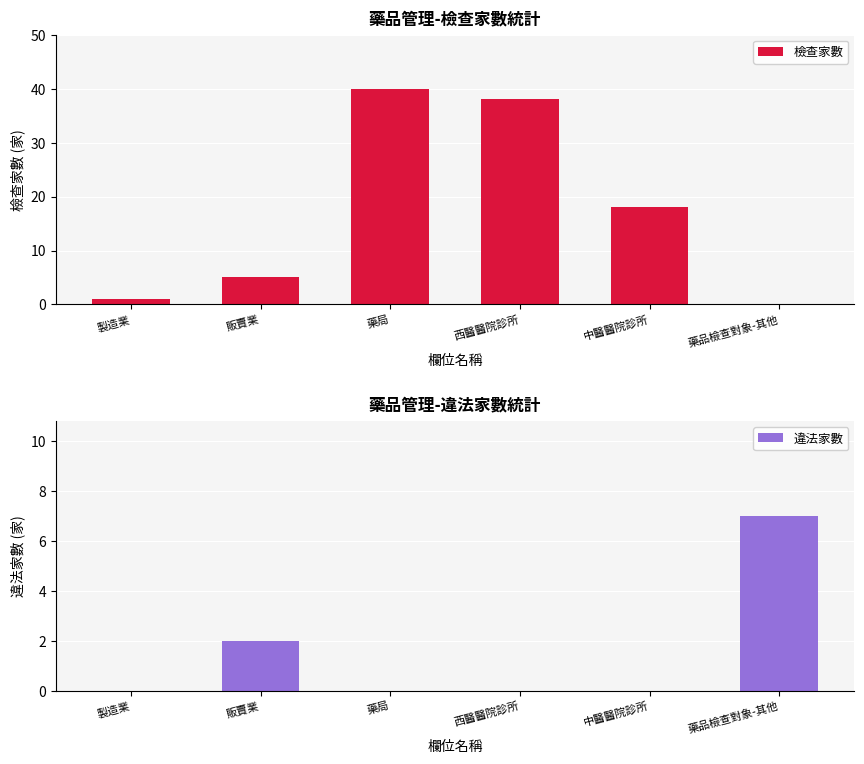

At 中醫醫院診所, list the series in order from smallest to largest.

違法家數, 檢查家數